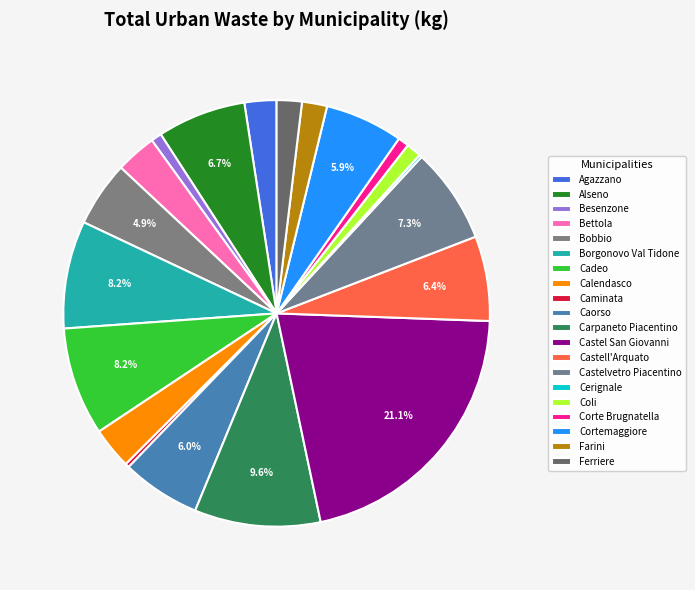

What percentage is NOT represented by Farini?

98.1%